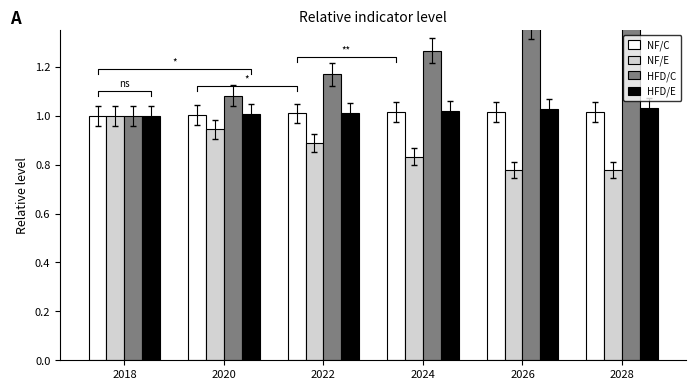

Which series has the widest spread of values?

HFD/C